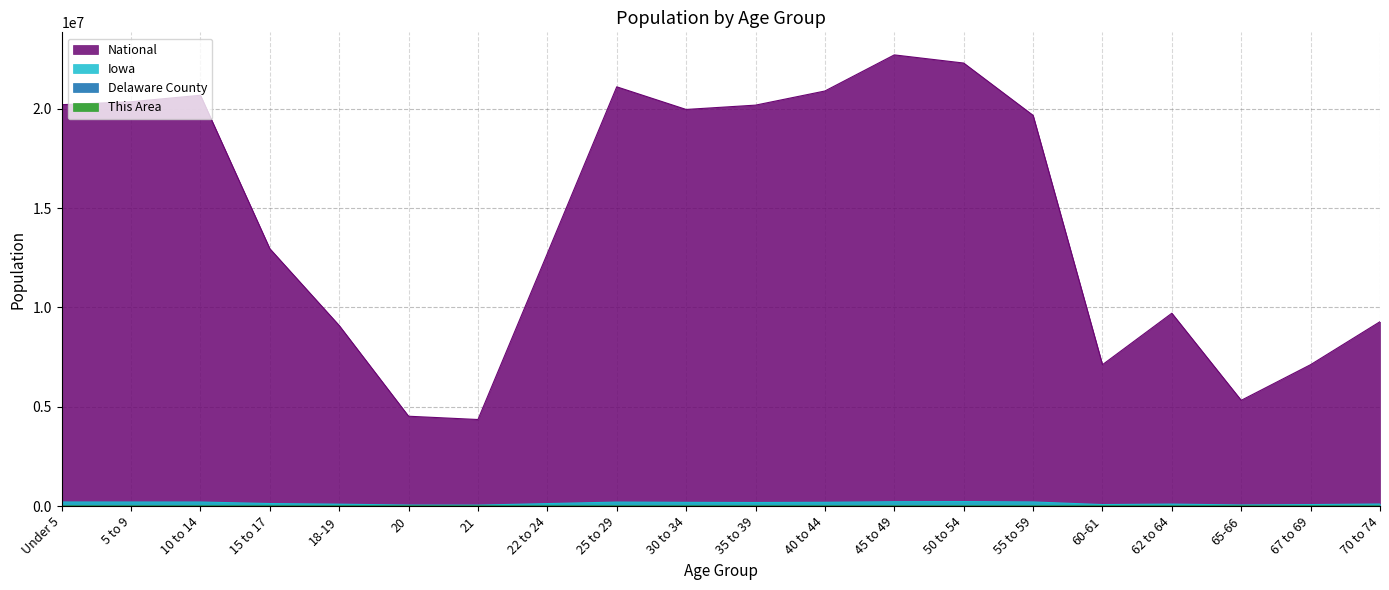

Between 70 to 74 and 60-61, which is larger?

70 to 74